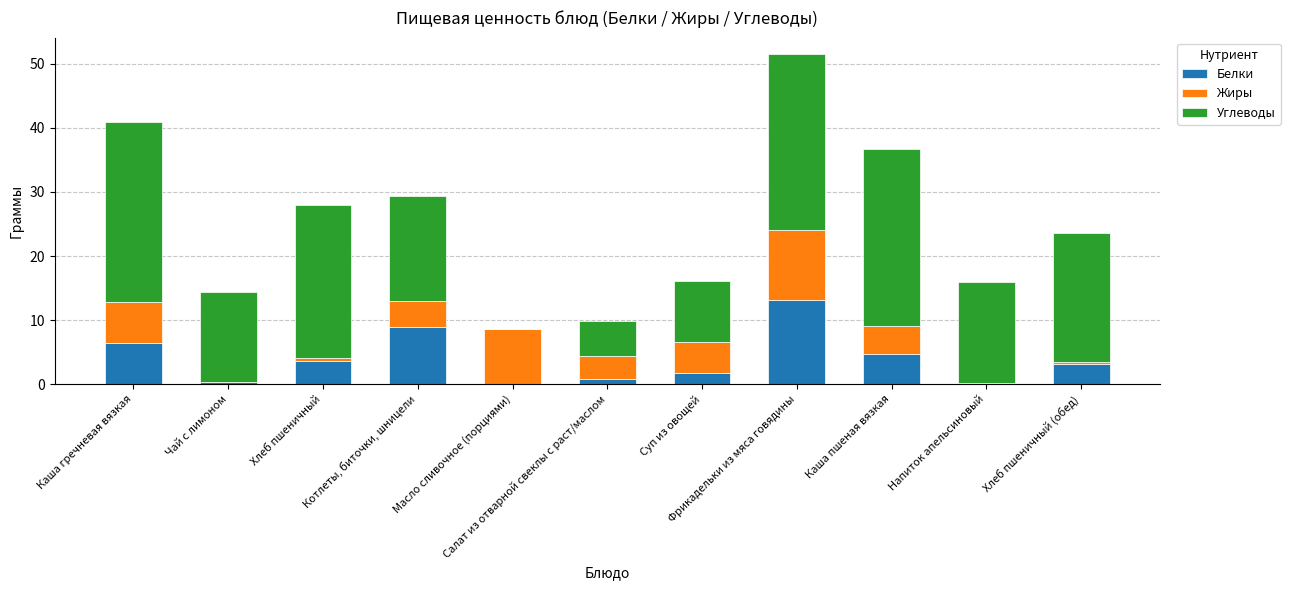

Is it true that Углеводы equals 13.4 at Суп из овощей?

False